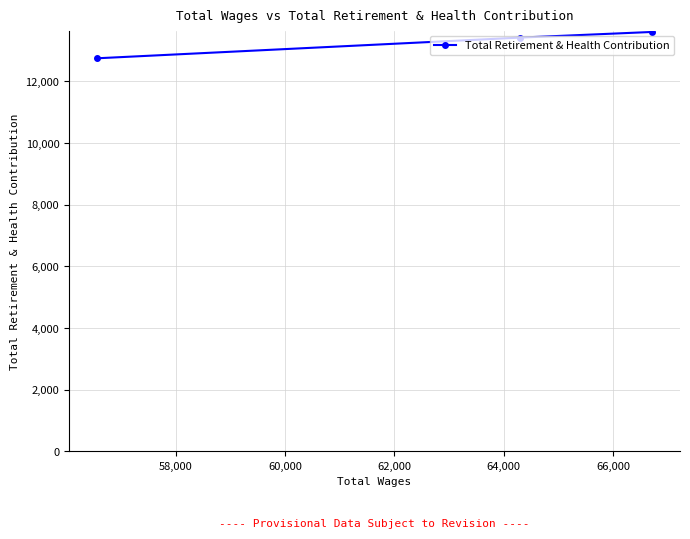

What is the minimum value shown in the chart?

12750